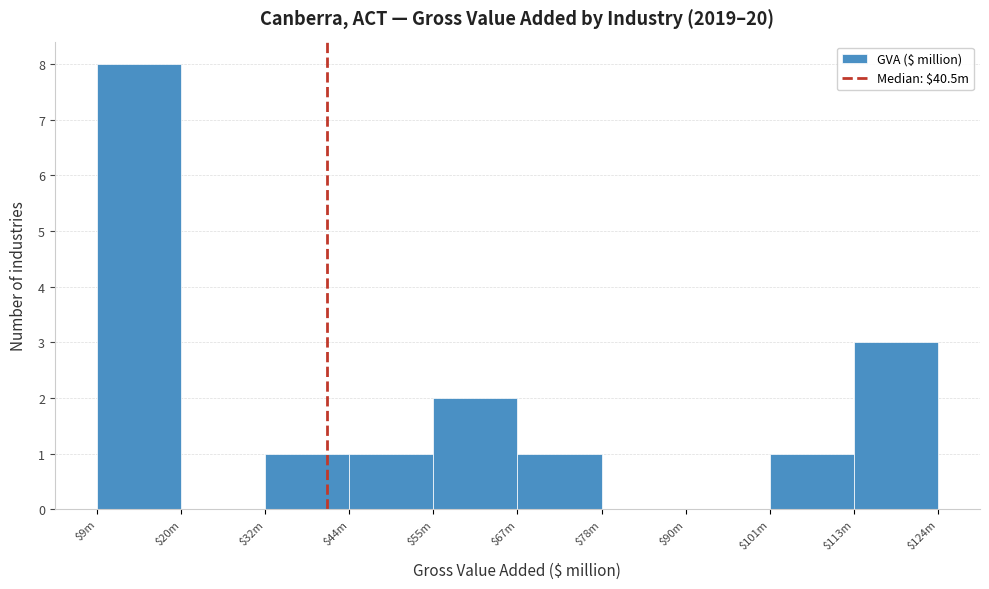

At which label is the value closest to 4?

$113m